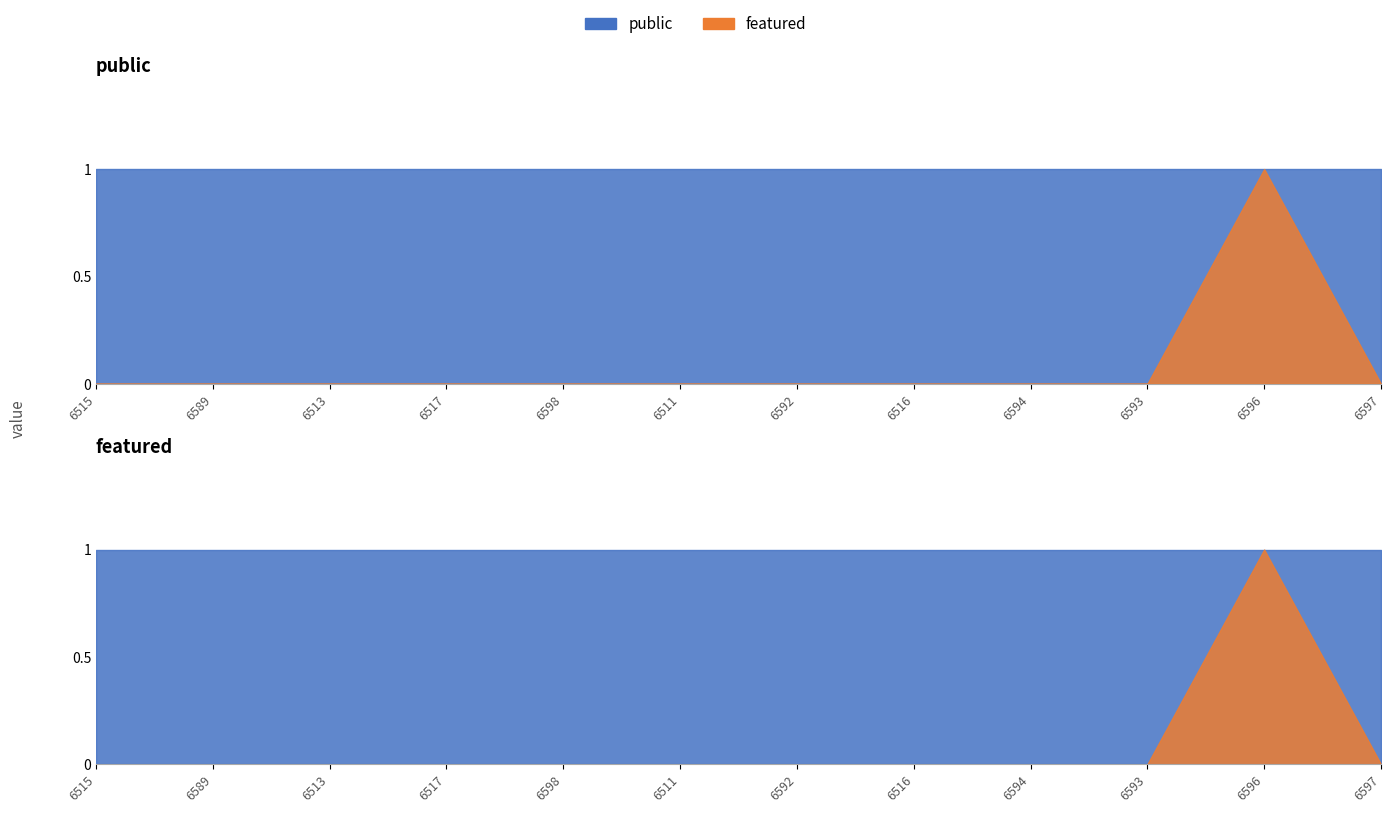

Between 6513 and 6516, which is larger?

6513